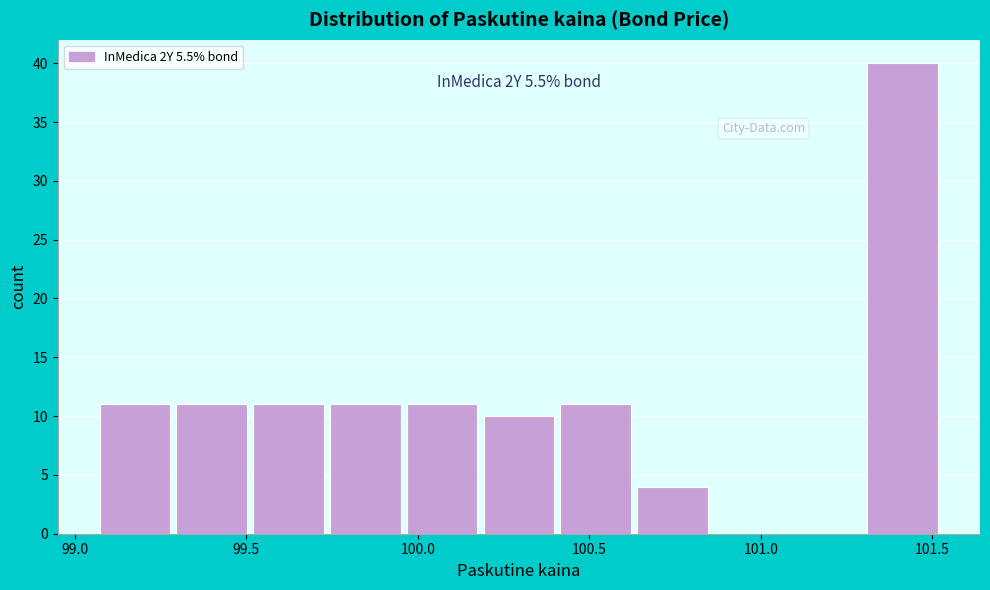

Over which range of the x-axis is the bar tallest?

101.30 to 101.55